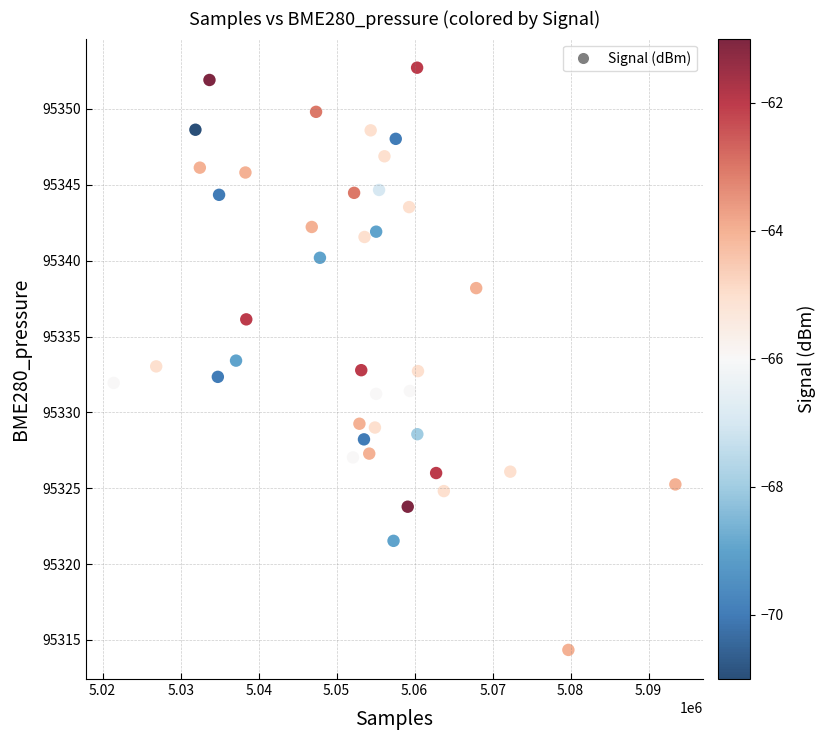

What is the range of Y values (max minus min)?

38.4